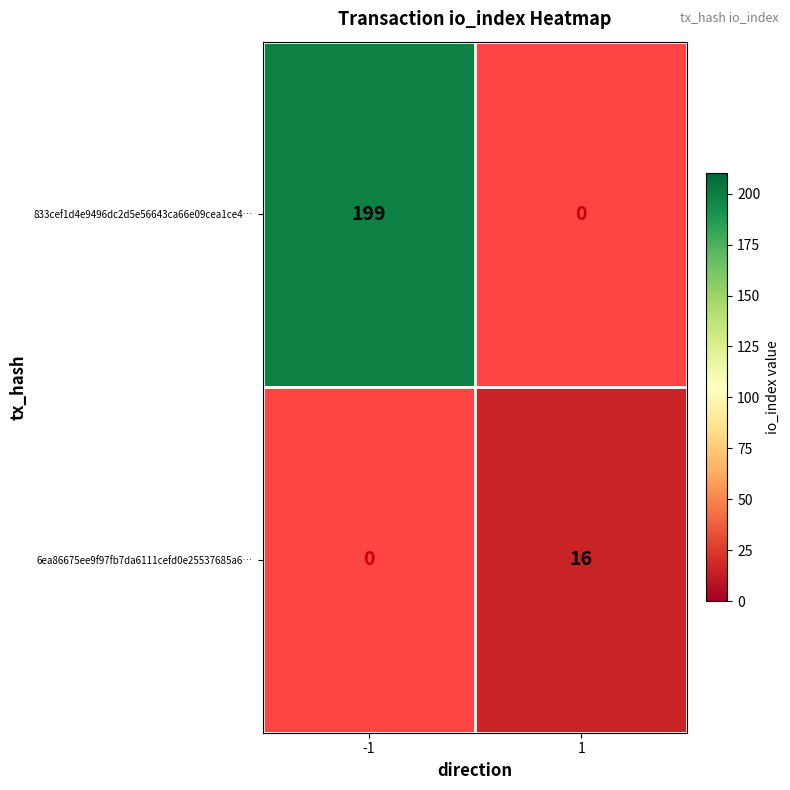

What is the smallest value displayed?

16.0